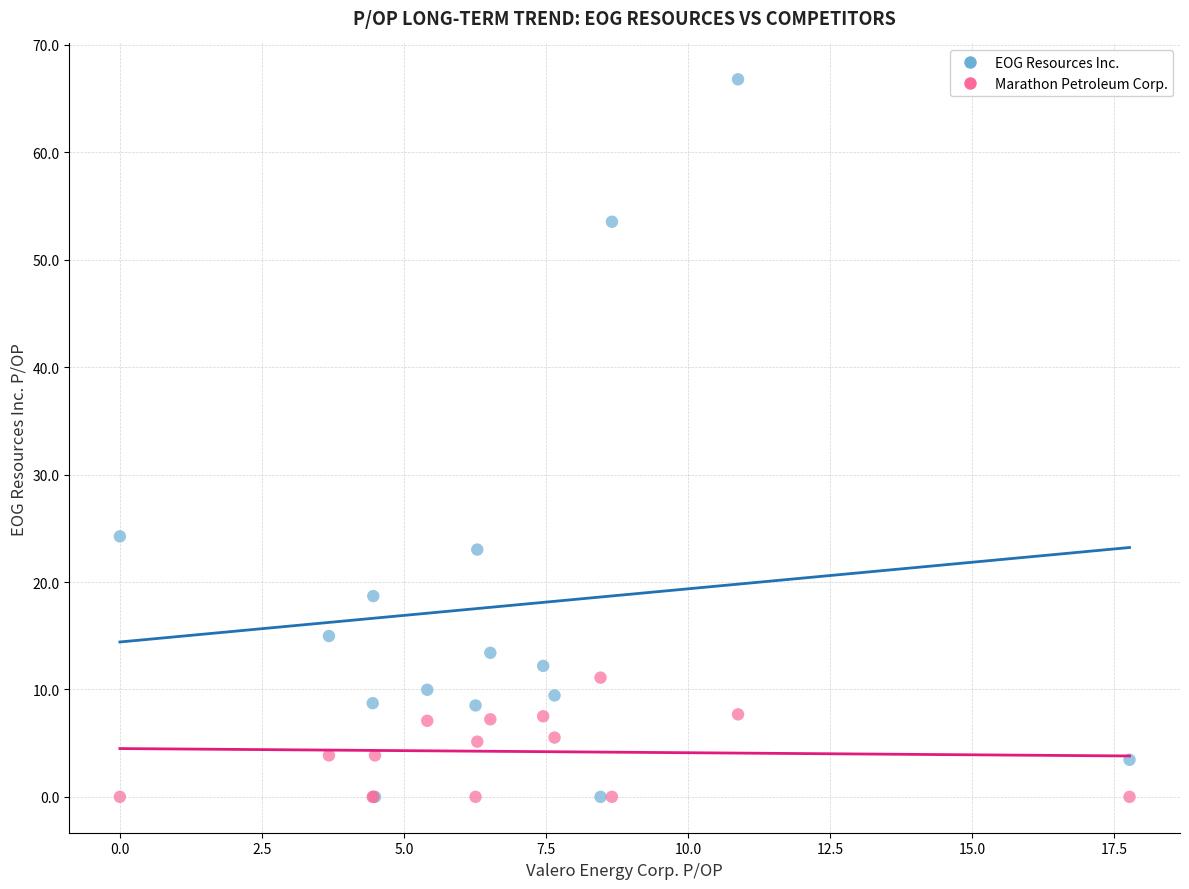

Which series has the widest spread of Y values?

EOG Resources Inc.